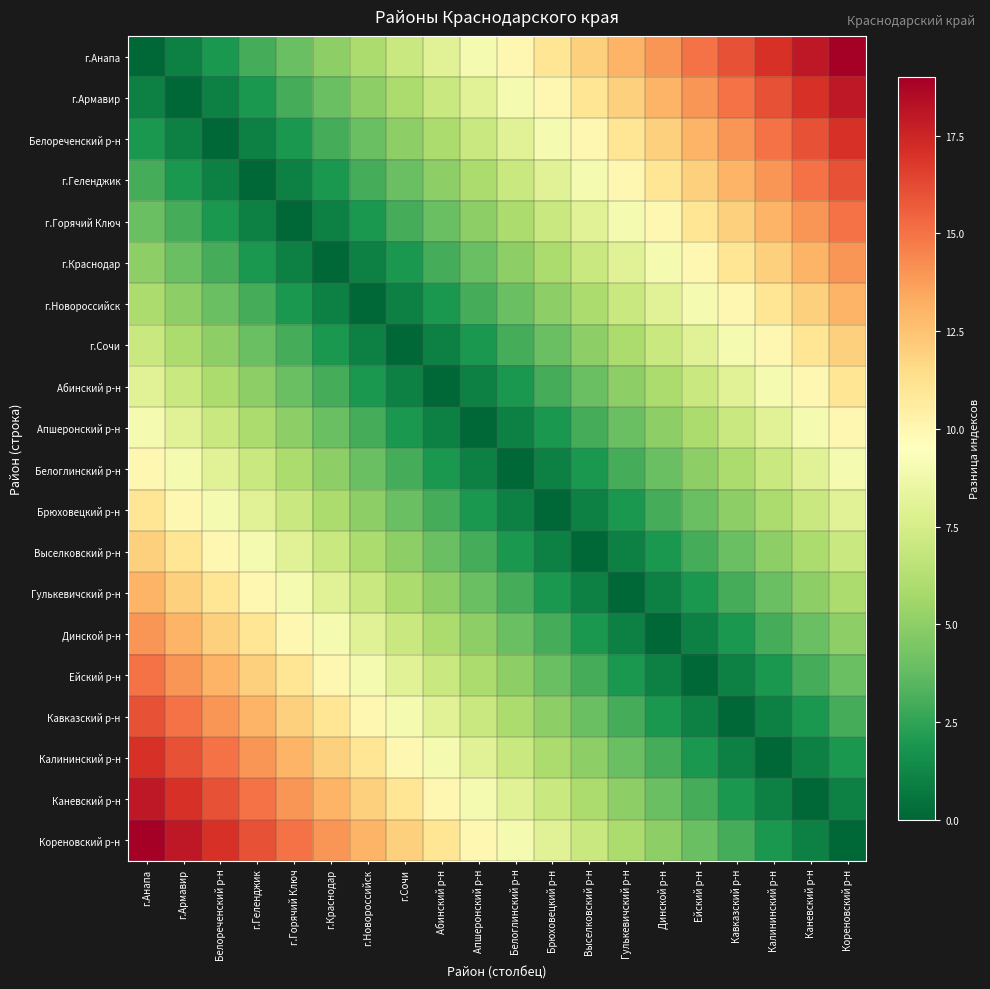

Reading right to left, what are all the values shown in this chart?

г.Анапа: Кореновский р-н=19	Каневский р-н=18	Калининский р-н=17	Кавказский р-н=16	Ейский р-н=15	Динской р-н=14	Гулькевичский р-н=13	Выселковский р-н=12	Брюховецкий р-н=11	Белоглинский р-н=10	Апшеронский р-н=9	Абинский р-н=8	г.Сочи=7	г.Новороссийск=6	г.Краснодар=5	г.Горячий Ключ=4	г.Геленджик=3	Белореченский р-н=2	г.Армавир=1	г.Анапа=0
г.Армавир: Кореновский р-н=18	Каневский р-н=17	Калининский р-н=16	Кавказский р-н=15	Ейский р-н=14	Динской р-н=13	Гулькевичский р-н=12	Выселковский р-н=11	Брюховецкий р-н=10	Белоглинский р-н=9	Апшеронский р-н=8	Абинский р-н=7	г.Сочи=6	г.Новороссийск=5	г.Краснодар=4	г.Горячий Ключ=3	г.Геленджик=2	Белореченский р-н=1	г.Армавир=0	г.Анапа=1
Белореченский р-н: Кореновский р-н=17	Каневский р-н=16	Калининский р-н=15	Кавказский р-н=14	Ейский р-н=13	Динской р-н=12	Гулькевичский р-н=11	Выселковский р-н=10	Брюховецкий р-н=9	Белоглинский р-н=8	Апшеронский р-н=7	Абинский р-н=6	г.Сочи=5	г.Новороссийск=4	г.Краснодар=3	г.Горячий Ключ=2	г.Геленджик=1	Белореченский р-н=0	г.Армавир=1	г.Анапа=2
г.Геленджик: Кореновский р-н=16	Каневский р-н=15	Калининский р-н=14	Кавказский р-н=13	Ейский р-н=12	Динской р-н=11	Гулькевичский р-н=10	Выселковский р-н=9	Брюховецкий р-н=8	Белоглинский р-н=7	Апшеронский р-н=6	Абинский р-н=5	г.Сочи=4	г.Новороссийск=3	г.Краснодар=2	г.Горячий Ключ=1	г.Геленджик=0	Белореченский р-н=1	г.Армавир=2	г.Анапа=3
г.Горячий Ключ: Кореновский р-н=15	Каневский р-н=14	Калининский р-н=13	Кавказский р-н=12	Ейский р-н=11	Динской р-н=10	Гулькевичский р-н=9	Выселковский р-н=8	Брюховецкий р-н=7	Белоглинский р-н=6	Апшеронский р-н=5	Абинский р-н=4	г.Сочи=3	г.Новороссийск=2	г.Краснодар=1	г.Горячий Ключ=0	г.Геленджик=1	Белореченский р-н=2	г.Армавир=3	г.Анапа=4
г.Краснодар: Кореновский р-н=14	Каневский р-н=13	Калининский р-н=12	Кавказский р-н=11	Ейский р-н=10	Динской р-н=9	Гулькевичский р-н=8	Выселковский р-н=7	Брюховецкий р-н=6	Белоглинский р-н=5	Апшеронский р-н=4	Абинский р-н=3	г.Сочи=2	г.Новороссийск=1	г.Краснодар=0	г.Горячий Ключ=1	г.Геленджик=2	Белореченский р-н=3	г.Армавир=4	г.Анапа=5
г.Новороссийск: Кореновский р-н=13	Каневский р-н=12	Калининский р-н=11	Кавказский р-н=10	Ейский р-н=9	Динской р-н=8	Гулькевичский р-н=7	Выселковский р-н=6	Брюховецкий р-н=5	Белоглинский р-н=4	Апшеронский р-н=3	Абинский р-н=2	г.Сочи=1	г.Новороссийск=0	г.Краснодар=1	г.Горячий Ключ=2	г.Геленджик=3	Белореченский р-н=4	г.Армавир=5	г.Анапа=6
г.Сочи: Кореновский р-н=12	Каневский р-н=11	Калининский р-н=10	Кавказский р-н=9	Ейский р-н=8	Динской р-н=7	Гулькевичский р-н=6	Выселковский р-н=5	Брюховецкий р-н=4	Белоглинский р-н=3	Апшеронский р-н=2	Абинский р-н=1	г.Сочи=0	г.Новороссийск=1	г.Краснодар=2	г.Горячий Ключ=3	г.Геленджик=4	Белореченский р-н=5	г.Армавир=6	г.Анапа=7
Абинский р-н: Кореновский р-н=11	Каневский р-н=10	Калининский р-н=9	Кавказский р-н=8	Ейский р-н=7	Динской р-н=6	Гулькевичский р-н=5	Выселковский р-н=4	Брюховецкий р-н=3	Белоглинский р-н=2	Апшеронский р-н=1	Абинский р-н=0	г.Сочи=1	г.Новороссийск=2	г.Краснодар=3	г.Горячий Ключ=4	г.Геленджик=5	Белореченский р-н=6	г.Армавир=7	г.Анапа=8
Апшеронский р-н: Кореновский р-н=10	Каневский р-н=9	Калининский р-н=8	Кавказский р-н=7	Ейский р-н=6	Динской р-н=5	Гулькевичский р-н=4	Выселковский р-н=3	Брюховецкий р-н=2	Белоглинский р-н=1	Апшеронский р-н=0	Абинский р-н=1	г.Сочи=2	г.Новороссийск=3	г.Краснодар=4	г.Горячий Ключ=5	г.Геленджик=6	Белореченский р-н=7	г.Армавир=8	г.Анапа=9
Белоглинский р-н: Кореновский р-н=9	Каневский р-н=8	Калининский р-н=7	Кавказский р-н=6	Ейский р-н=5	Динской р-н=4	Гулькевичский р-н=3	Выселковский р-н=2	Брюховецкий р-н=1	Белоглинский р-н=0	Апшеронский р-н=1	Абинский р-н=2	г.Сочи=3	г.Новороссийск=4	г.Краснодар=5	г.Горячий Ключ=6	г.Геленджик=7	Белореченский р-н=8	г.Армавир=9	г.Анапа=10
Брюховецкий р-н: Кореновский р-н=8	Каневский р-н=7	Калининский р-н=6	Кавказский р-н=5	Ейский р-н=4	Динской р-н=3	Гулькевичский р-н=2	Выселковский р-н=1	Брюховецкий р-н=0	Белоглинский р-н=1	Апшеронский р-н=2	Абинский р-н=3	г.Сочи=4	г.Новороссийск=5	г.Краснодар=6	г.Горячий Ключ=7	г.Геленджик=8	Белореченский р-н=9	г.Армавир=10	г.Анапа=11
Выселковский р-н: Кореновский р-н=7	Каневский р-н=6	Калининский р-н=5	Кавказский р-н=4	Ейский р-н=3	Динской р-н=2	Гулькевичский р-н=1	Выселковский р-н=0	Брюховецкий р-н=1	Белоглинский р-н=2	Апшеронский р-н=3	Абинский р-н=4	г.Сочи=5	г.Новороссийск=6	г.Краснодар=7	г.Горячий Ключ=8	г.Геленджик=9	Белореченский р-н=10	г.Армавир=11	г.Анапа=12
Гулькевичский р-н: Кореновский р-н=6	Каневский р-н=5	Калининский р-н=4	Кавказский р-н=3	Ейский р-н=2	Динской р-н=1	Гулькевичский р-н=0	Выселковский р-н=1	Брюховецкий р-н=2	Белоглинский р-н=3	Апшеронский р-н=4	Абинский р-н=5	г.Сочи=6	г.Новороссийск=7	г.Краснодар=8	г.Горячий Ключ=9	г.Геленджик=10	Белореченский р-н=11	г.Армавир=12	г.Анапа=13
Динской р-н: Кореновский р-н=5	Каневский р-н=4	Калининский р-н=3	Кавказский р-н=2	Ейский р-н=1	Динской р-н=0	Гулькевичский р-н=1	Выселковский р-н=2	Брюховецкий р-н=3	Белоглинский р-н=4	Апшеронский р-н=5	Абинский р-н=6	г.Сочи=7	г.Новороссийск=8	г.Краснодар=9	г.Горячий Ключ=10	г.Геленджик=11	Белореченский р-н=12	г.Армавир=13	г.Анапа=14
Ейский р-н: Кореновский р-н=4	Каневский р-н=3	Калининский р-н=2	Кавказский р-н=1	Ейский р-н=0	Динской р-н=1	Гулькевичский р-н=2	Выселковский р-н=3	Брюховецкий р-н=4	Белоглинский р-н=5	Апшеронский р-н=6	Абинский р-н=7	г.Сочи=8	г.Новороссийск=9	г.Краснодар=10	г.Горячий Ключ=11	г.Геленджик=12	Белореченский р-н=13	г.Армавир=14	г.Анапа=15
Кавказский р-н: Кореновский р-н=3	Каневский р-н=2	Калининский р-н=1	Кавказский р-н=0	Ейский р-н=1	Динской р-н=2	Гулькевичский р-н=3	Выселковский р-н=4	Брюховецкий р-н=5	Белоглинский р-н=6	Апшеронский р-н=7	Абинский р-н=8	г.Сочи=9	г.Новороссийск=10	г.Краснодар=11	г.Горячий Ключ=12	г.Геленджик=13	Белореченский р-н=14	г.Армавир=15	г.Анапа=16
Калининский р-н: Кореновский р-н=2	Каневский р-н=1	Калининский р-н=0	Кавказский р-н=1	Ейский р-н=2	Динской р-н=3	Гулькевичский р-н=4	Выселковский р-н=5	Брюховецкий р-н=6	Белоглинский р-н=7	Апшеронский р-н=8	Абинский р-н=9	г.Сочи=10	г.Новороссийск=11	г.Краснодар=12	г.Горячий Ключ=13	г.Геленджик=14	Белореченский р-н=15	г.Армавир=16	г.Анапа=17
Каневский р-н: Кореновский р-н=1	Каневский р-н=0	Калининский р-н=1	Кавказский р-н=2	Ейский р-н=3	Динской р-н=4	Гулькевичский р-н=5	Выселковский р-н=6	Брюховецкий р-н=7	Белоглинский р-н=8	Апшеронский р-н=9	Абинский р-н=10	г.Сочи=11	г.Новороссийск=12	г.Краснодар=13	г.Горячий Ключ=14	г.Геленджик=15	Белореченский р-н=16	г.Армавир=17	г.Анапа=18
Кореновский р-н: Кореновский р-н=0	Каневский р-н=1	Калининский р-н=2	Кавказский р-н=3	Ейский р-н=4	Динской р-н=5	Гулькевичский р-н=6	Выселковский р-н=7	Брюховецкий р-н=8	Белоглинский р-н=9	Апшеронский р-н=10	Абинский р-н=11	г.Сочи=12	г.Новороссийск=13	г.Краснодар=14	г.Горячий Ключ=15	г.Геленджик=16	Белореченский р-н=17	г.Армавир=18	г.Анапа=19